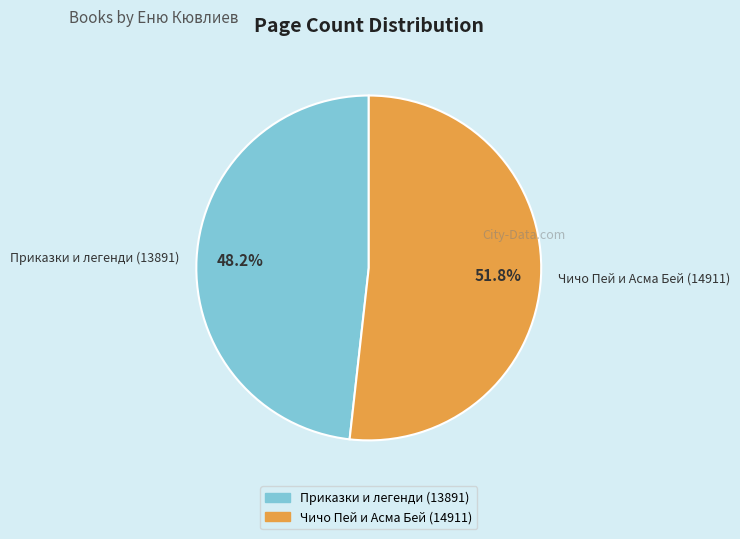

Does Приказки и легенди (13891) represent more than half of the total?

No